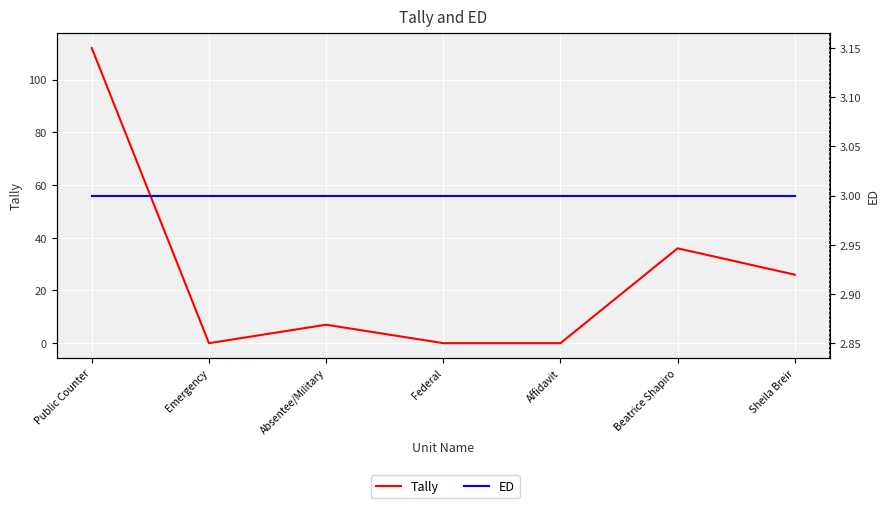

Reading right to left, list all the values displayed in this chart.

Tally: 26	36	0	0	7	0	112
ED: 3	3	3	3	3	3	3